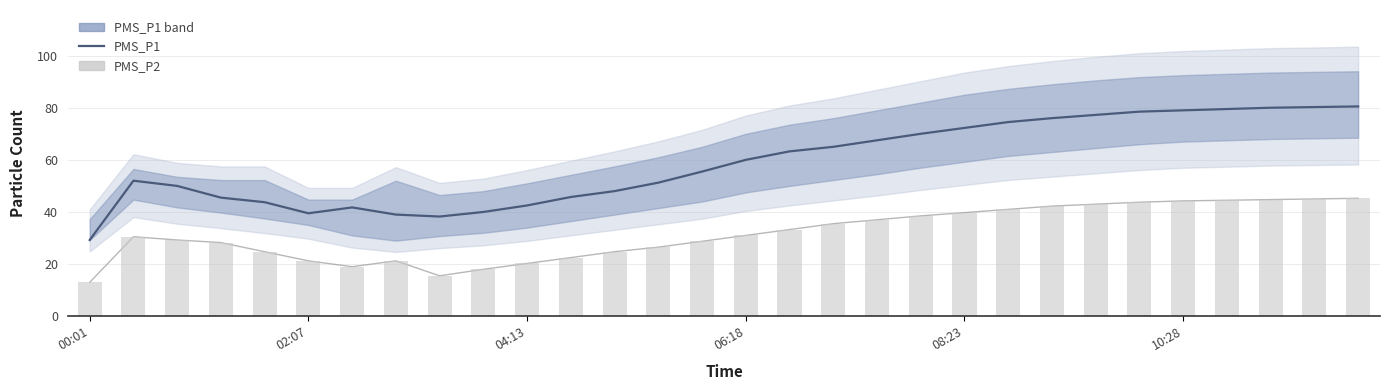

What is the sum of all PMS_P2 values?

952.2